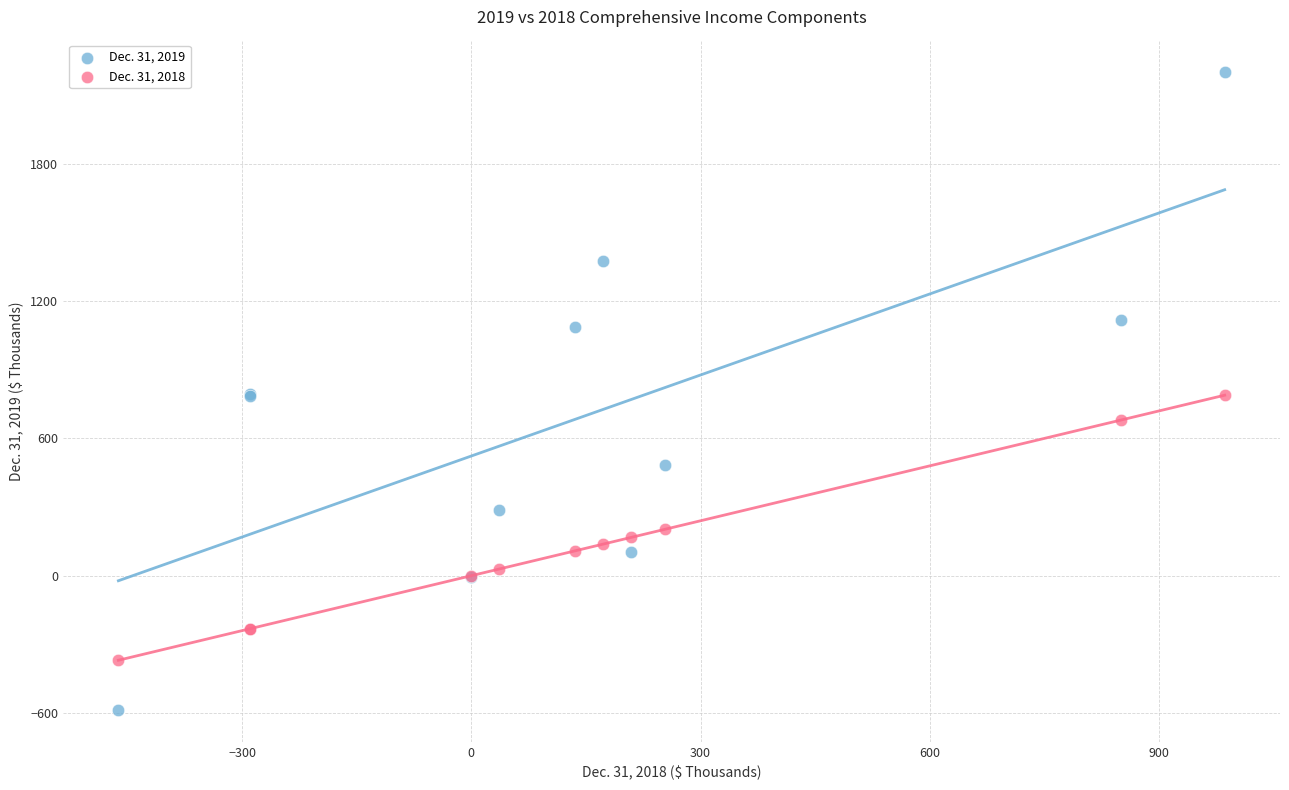

Which series reaches the maximum Y coordinate?

Dec. 31, 2019